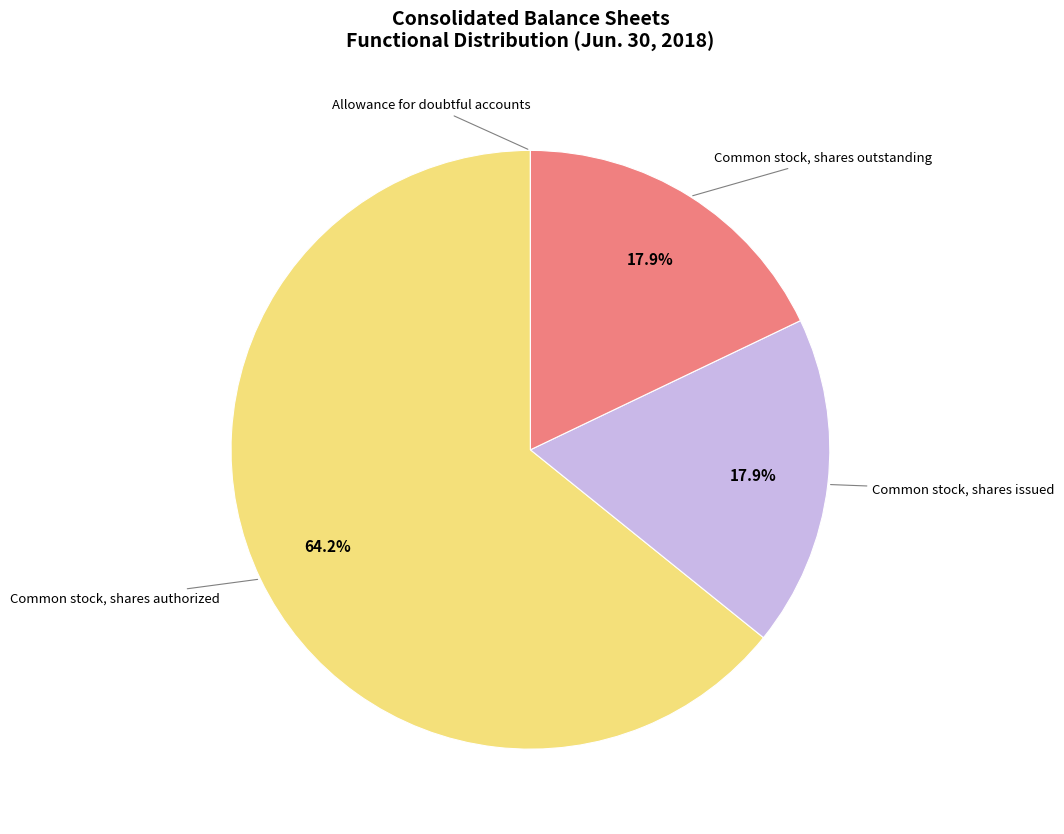

Does any single category account for the majority?

Yes